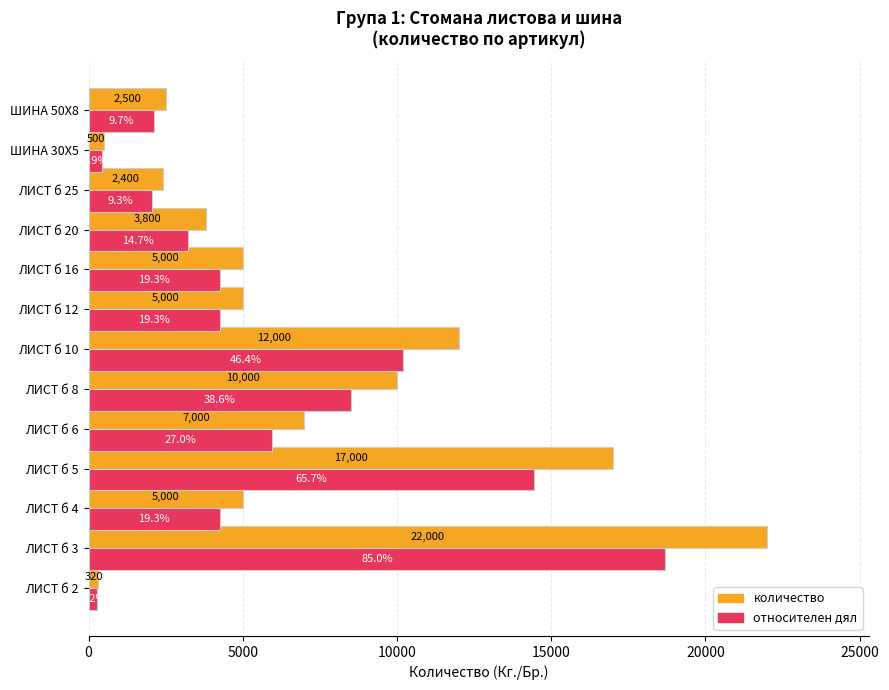

At which category is the sum across all series the highest?

ЛИСТ б 3